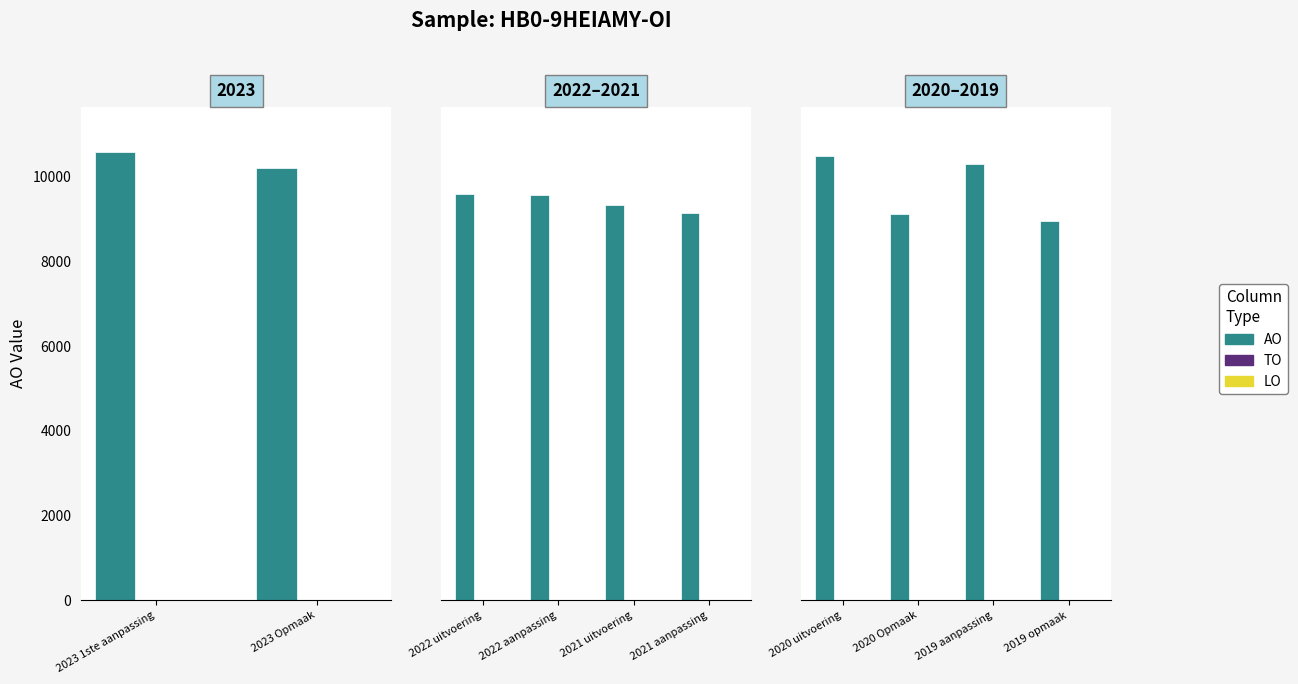

The value of TO at 2020 Opmaak is 0. True or false?

True